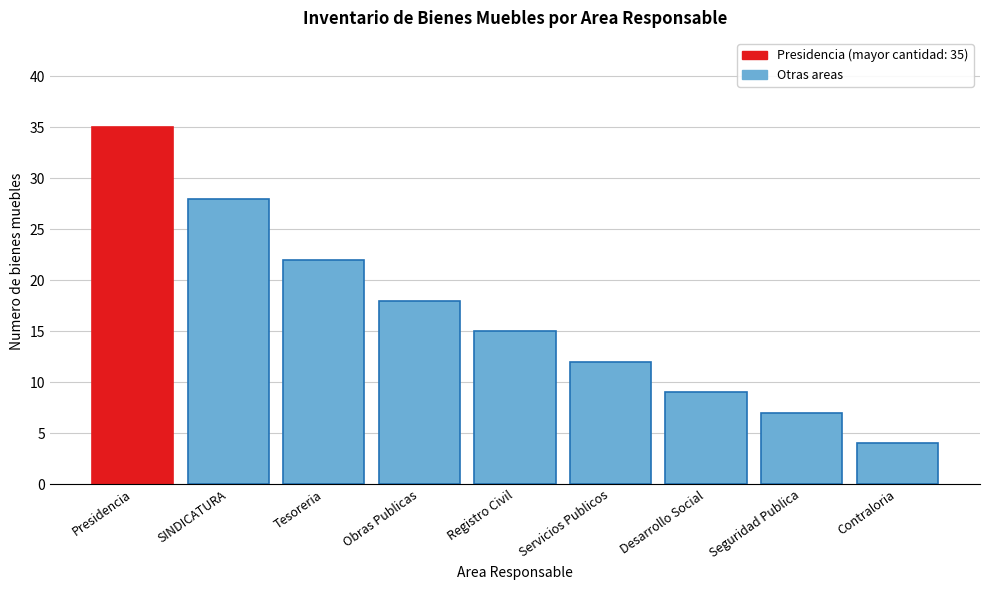

Reading left to right, what are all the values shown in this chart?

35	28	22	18	15	12	9	7	4